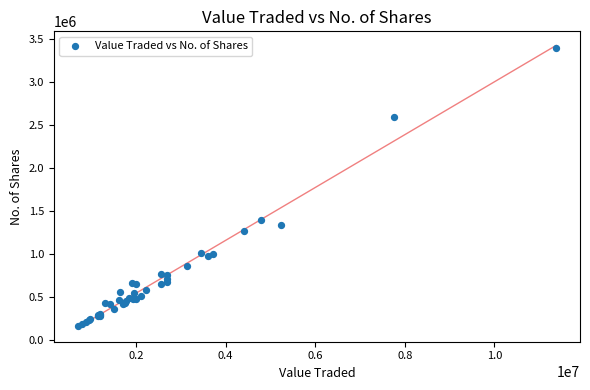

What Y value in the scatter plot is closest to 1781829?

1398557